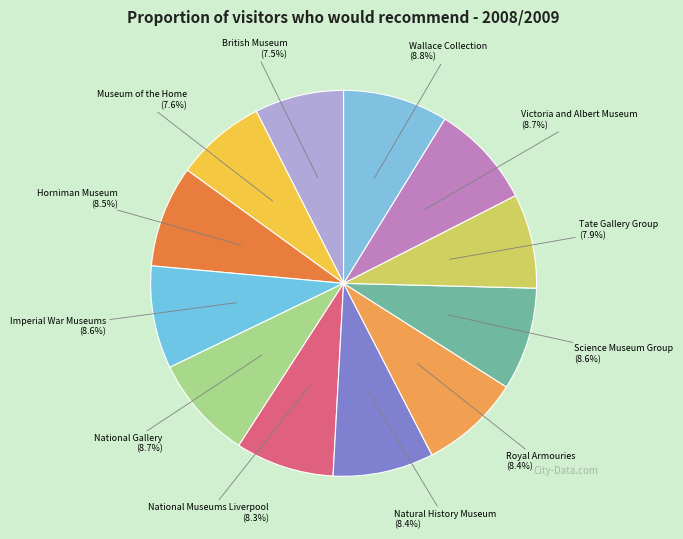

Count the number of slices in the pie.

12